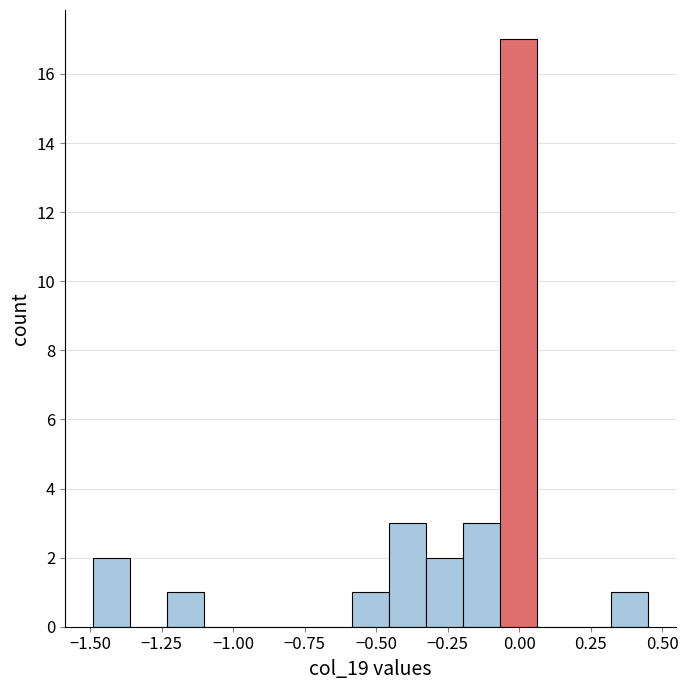

Around what value on the x-axis is the tallest bar? Give the approximate position of its centre, as read against the axis.

0.00